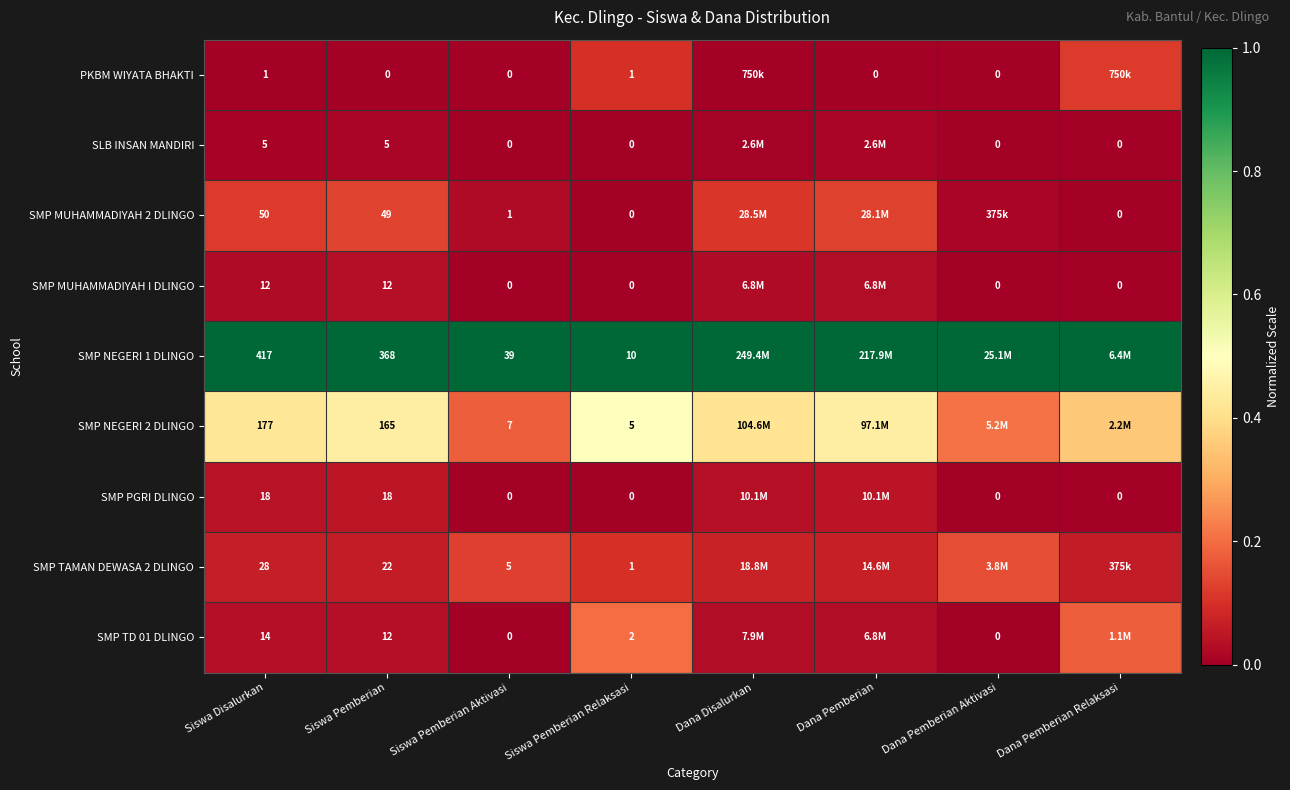

Is the value of SLB INSAN MANDIRI at Dana Pemberian Relaksasi greater than the value of SMP NEGERI 2 DLINGO at Siswa Pemberian Relaksasi?

No